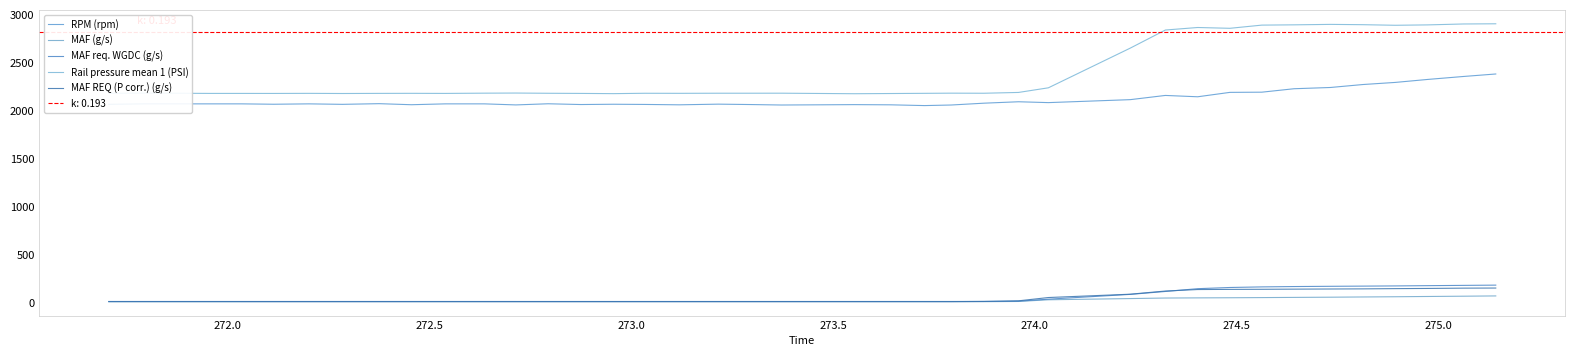

What is the value of the MAF REQ (P corr.) (g/s) point at the 30th from the left?

134.9